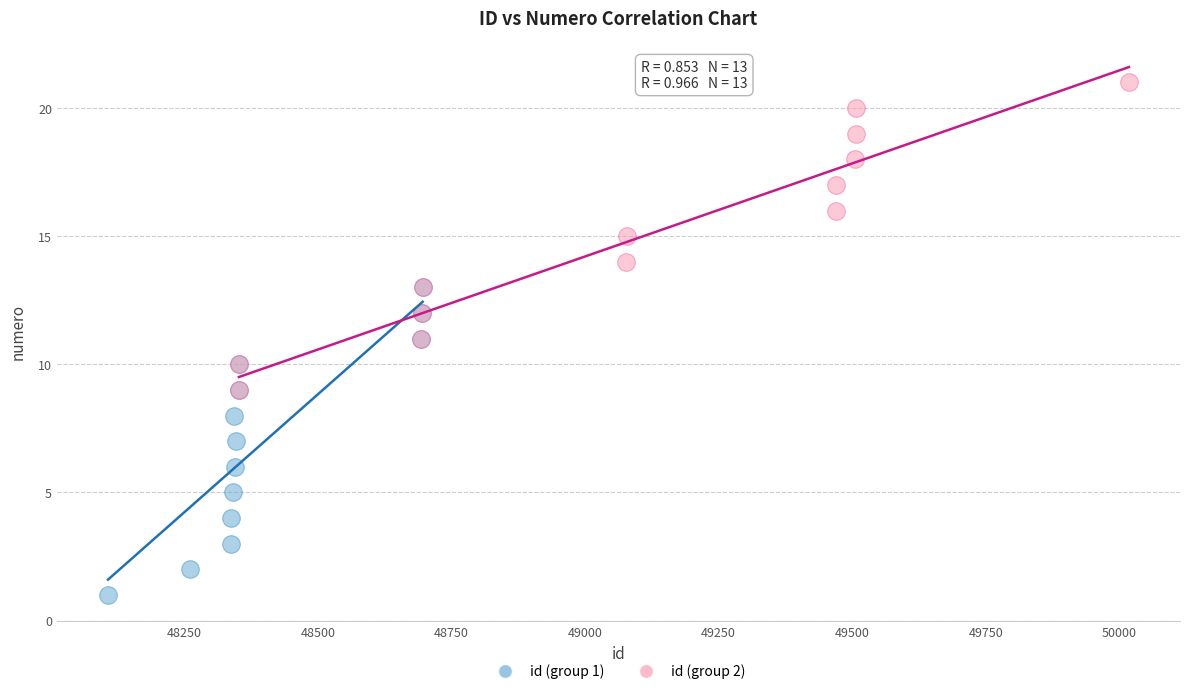

Which series reaches the minimum Y coordinate?

id (group 1)